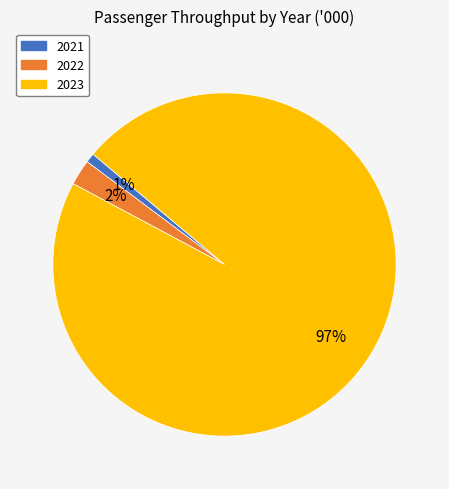

Rank the categories by value from highest to lowest.

2023, 2022, 2021